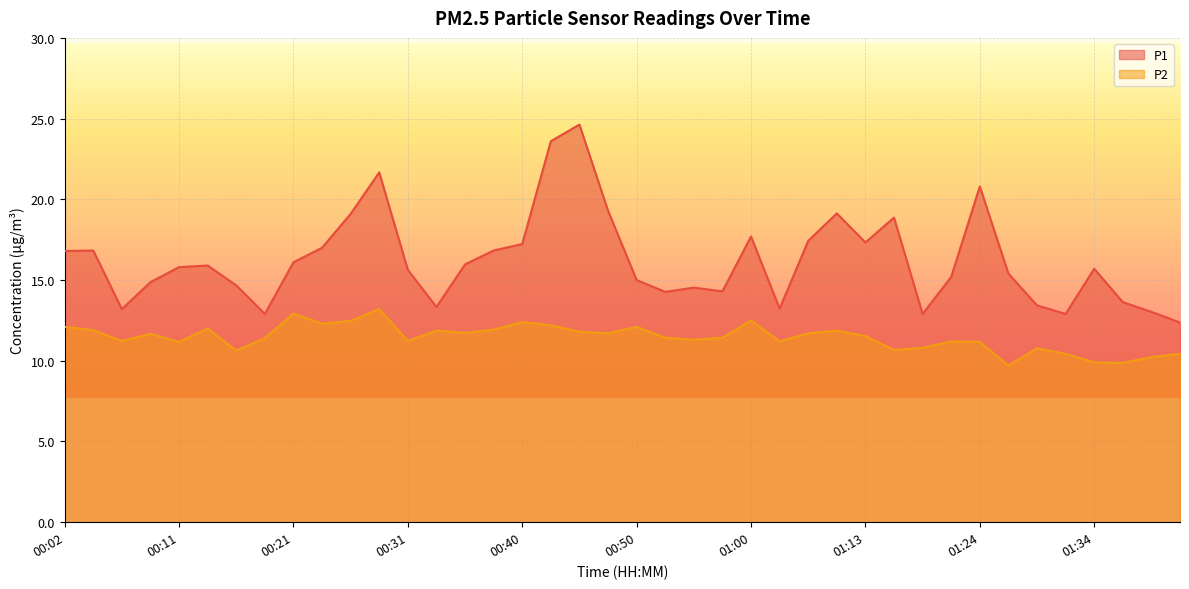

What is the label of the 12th point from the right?

01:13